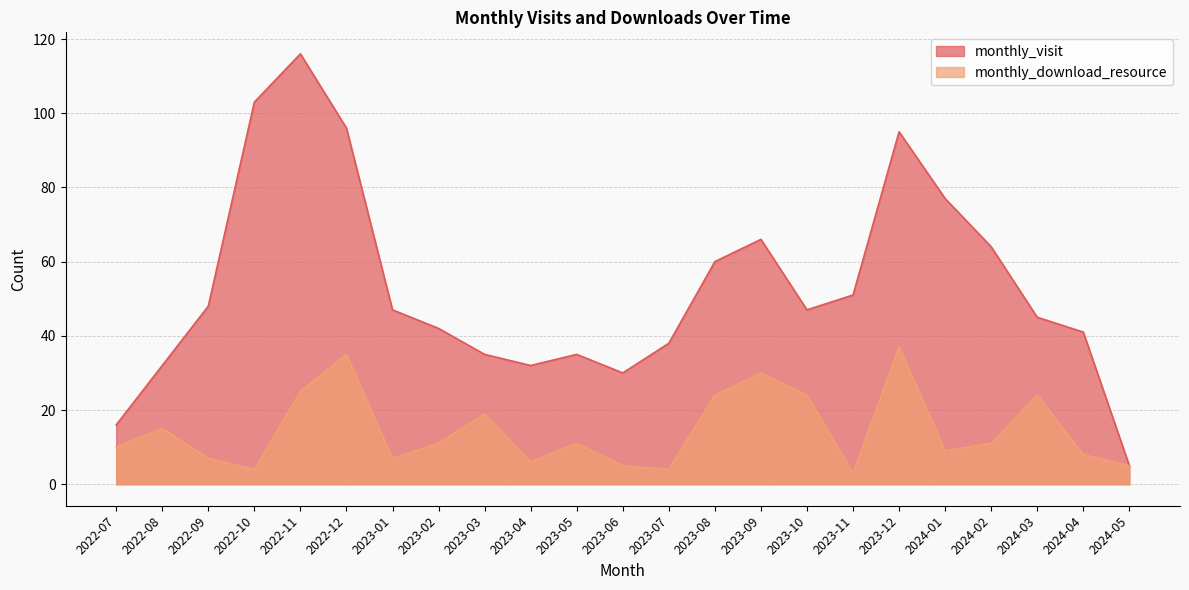

Is it true that monthly_visit equals 35 at 2023-03?

True